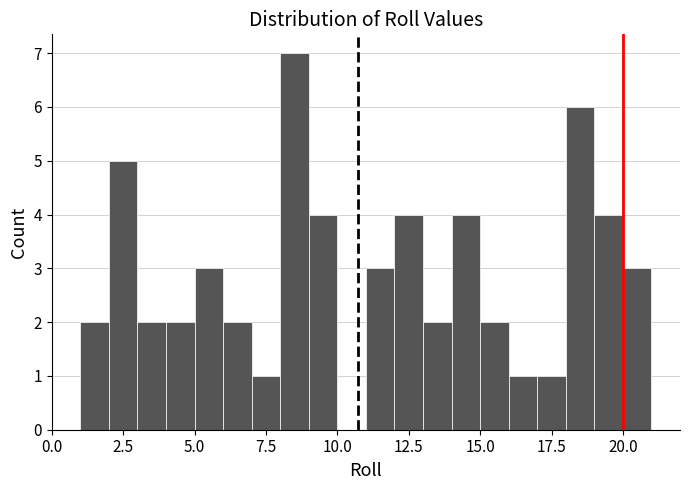

Around what value on the x-axis is the tallest bar? Give the approximate position of its centre, as read against the axis.

8.5